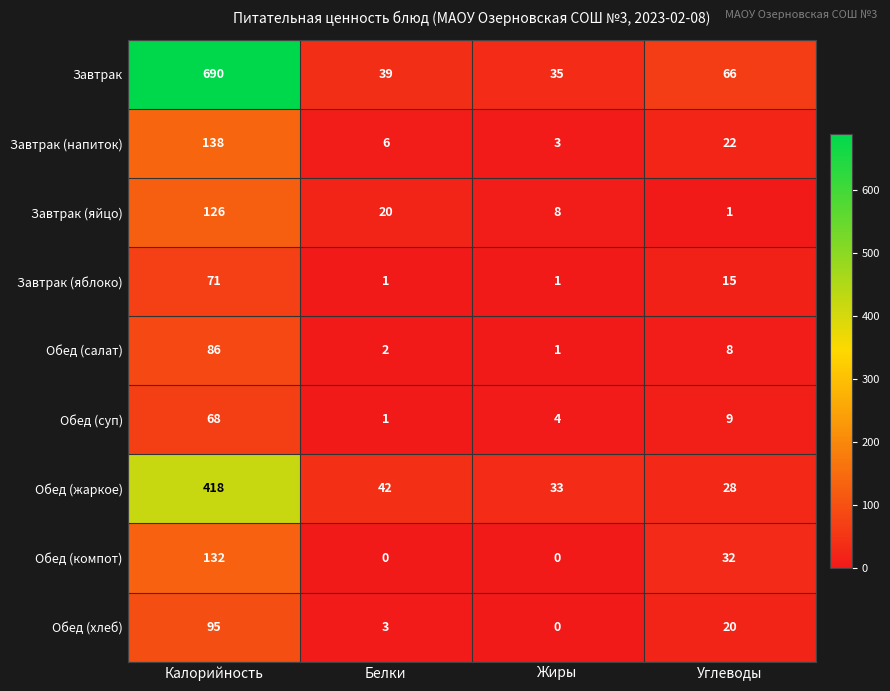

True or false: Обед (хлеб) has a value of 5 at Углеводы.

False